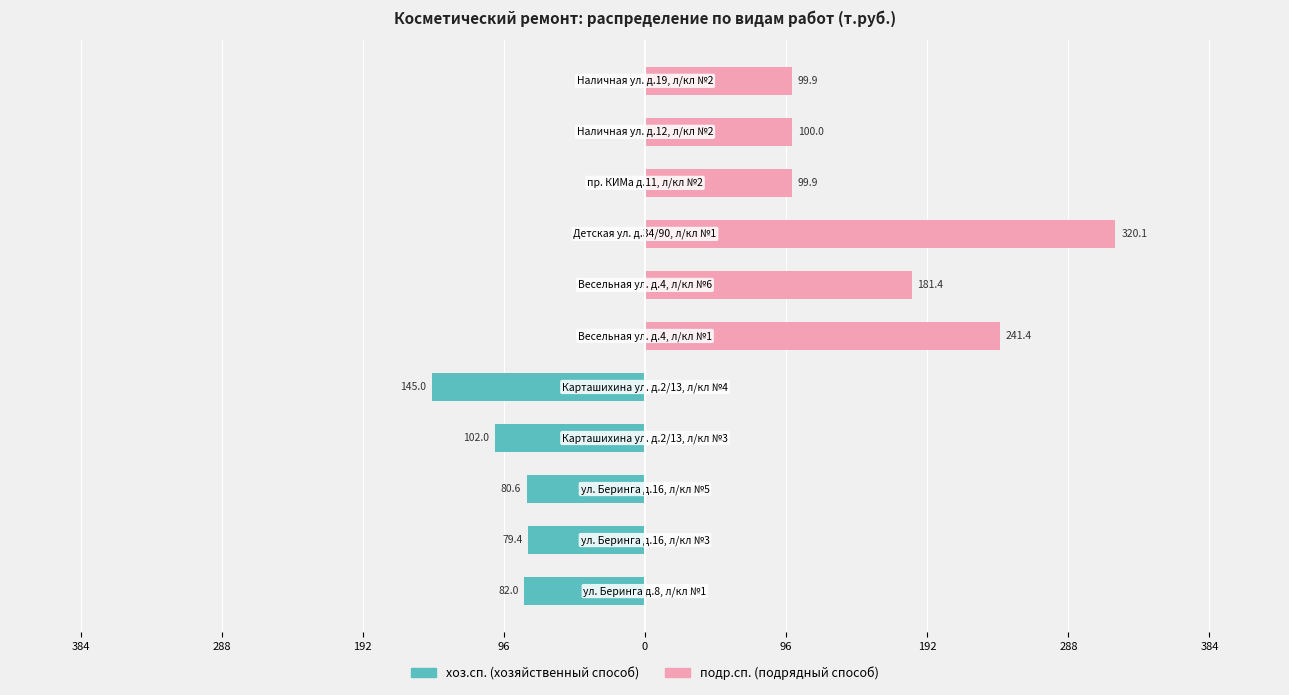

The value of подр.сп. at 192 is -169.1. True or false?

False